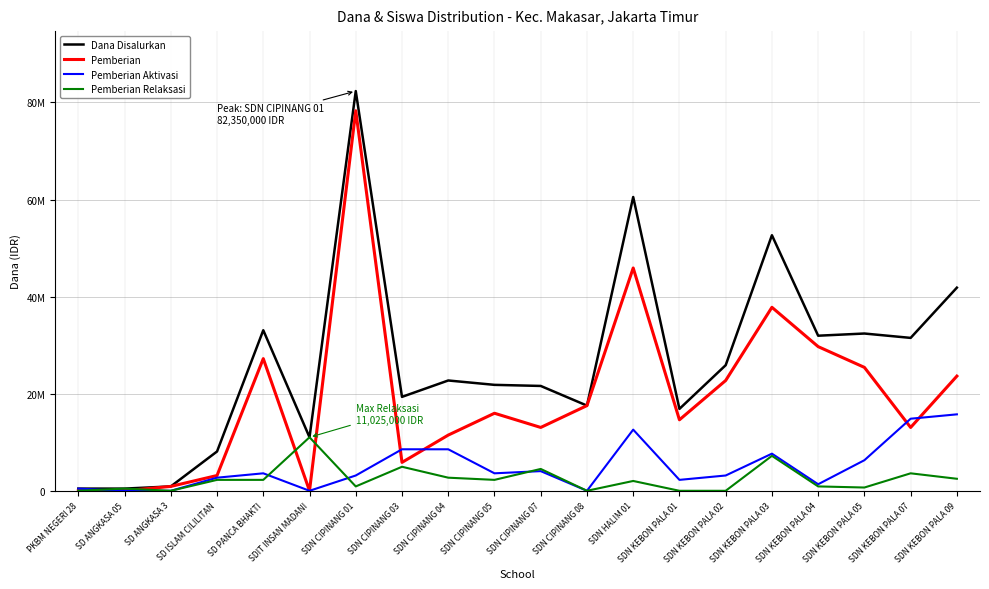

Does the chart have visible grid lines?

Yes